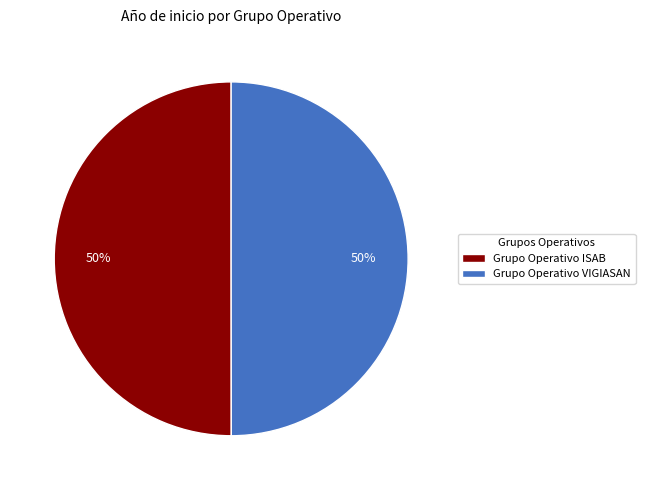

What percentage is the Grupo Operativo VIGIASAN slice, to the nearest percent?

50%